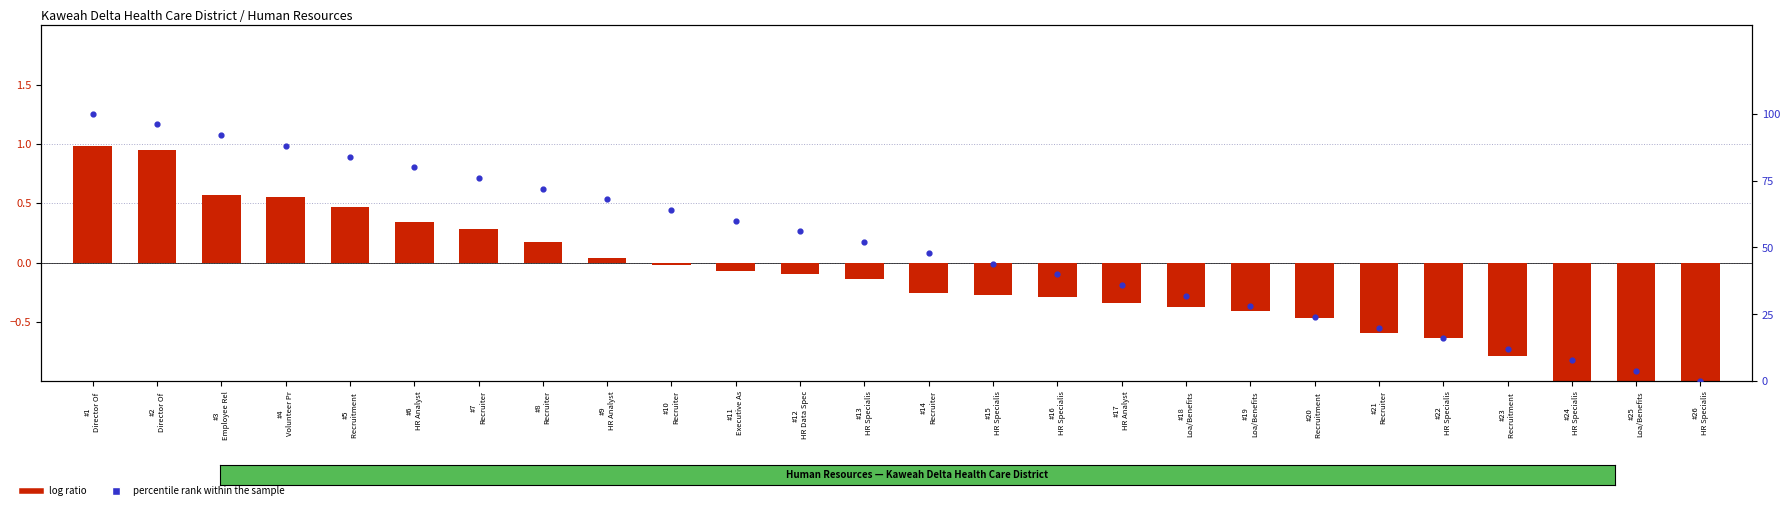

Which series contains the lowest Y value?

log ratio